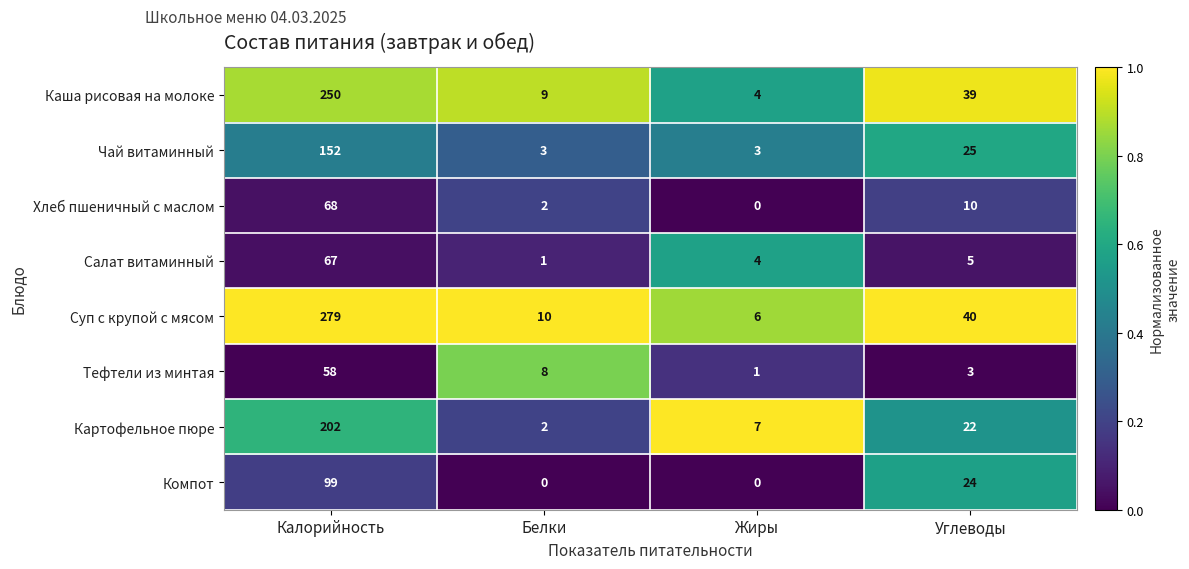

Rank the categories by Тефтели из минтая value from lowest to highest.

Жиры, Углеводы, Белки, Калорийность